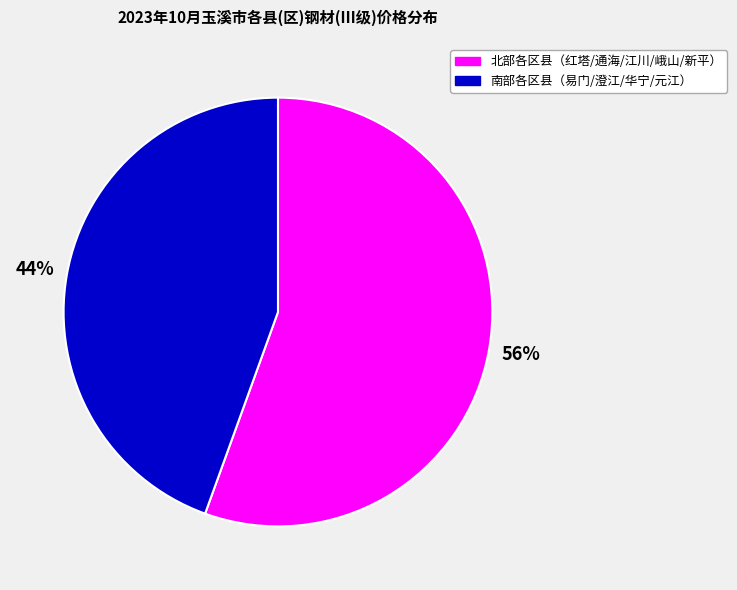

Does any single category account for the majority?

Yes